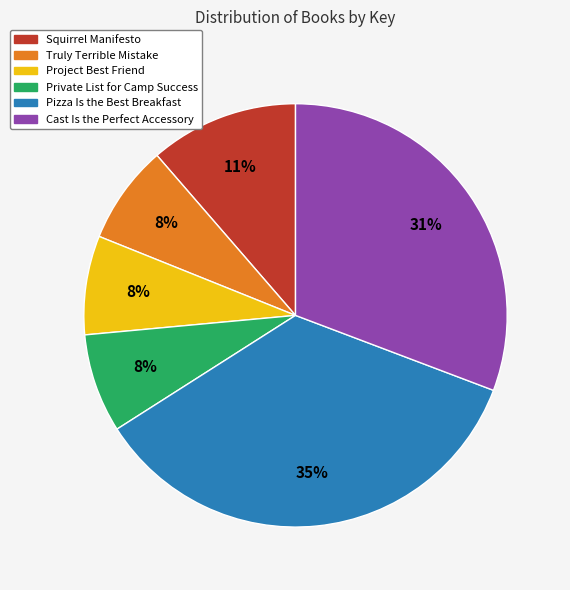

Does any single category account for the majority?

No